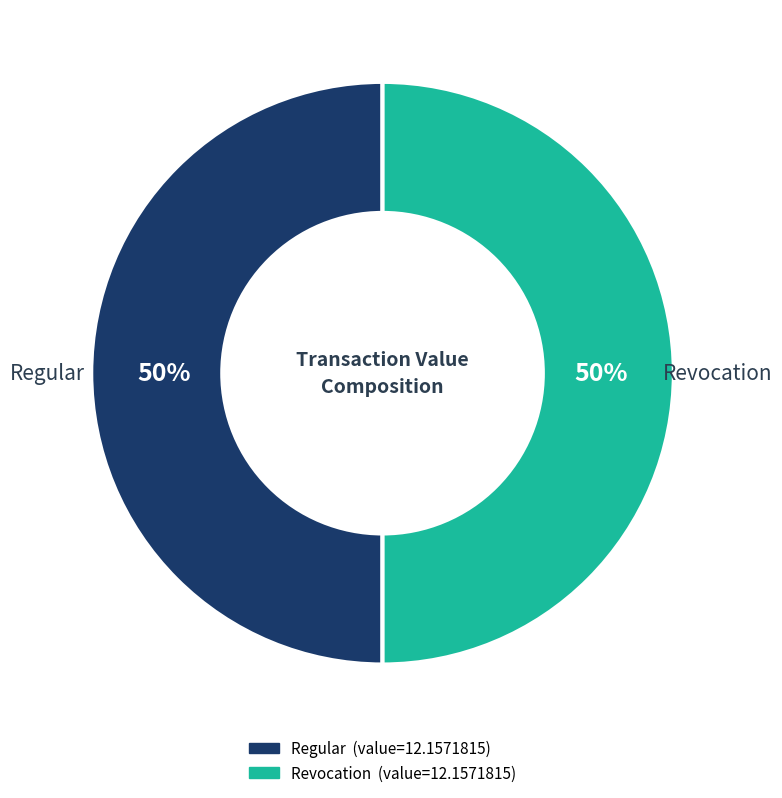

To the nearest percent, what is the average slice percentage?

50%